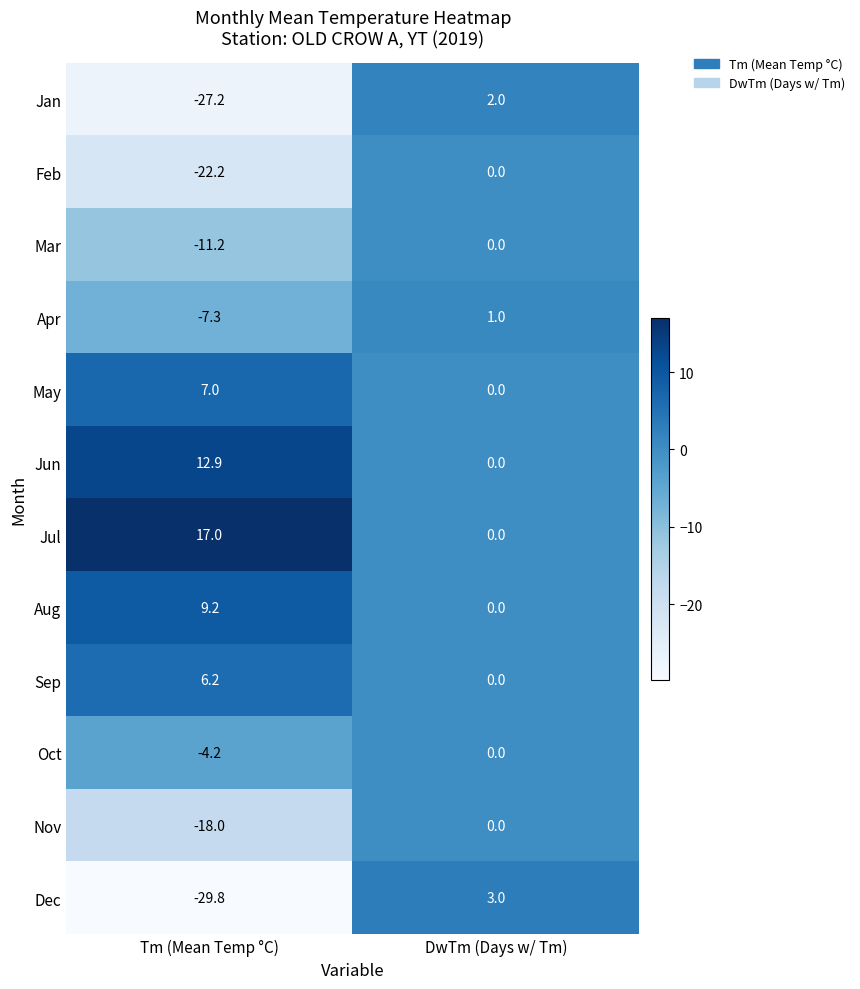

What is the average value of the Jun series?

6.5